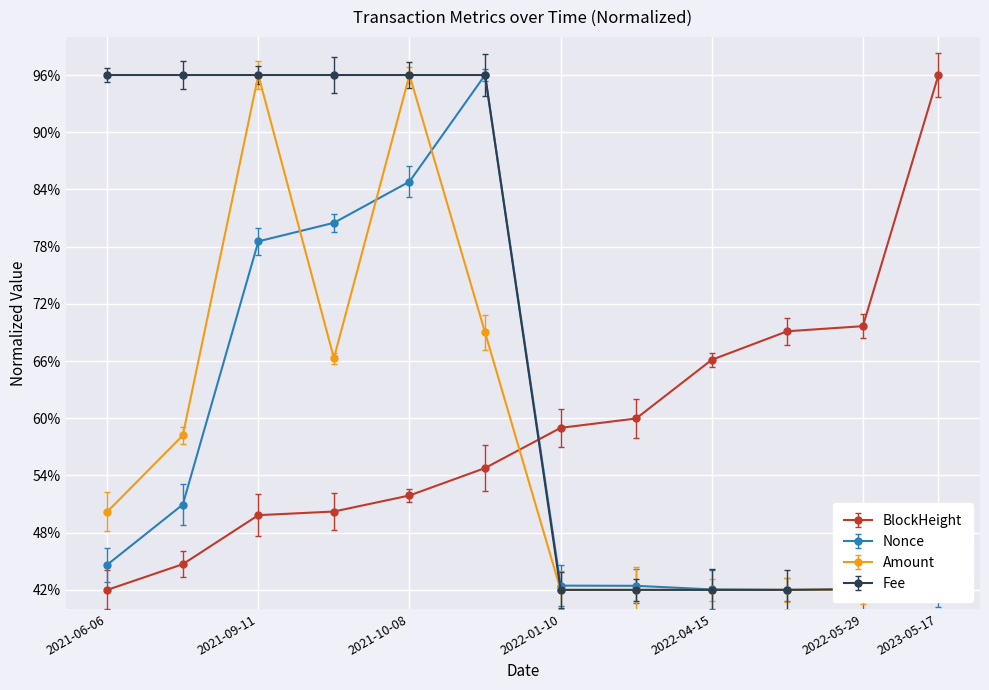

True or false: BlockHeight and Nonce cross at least once.

True